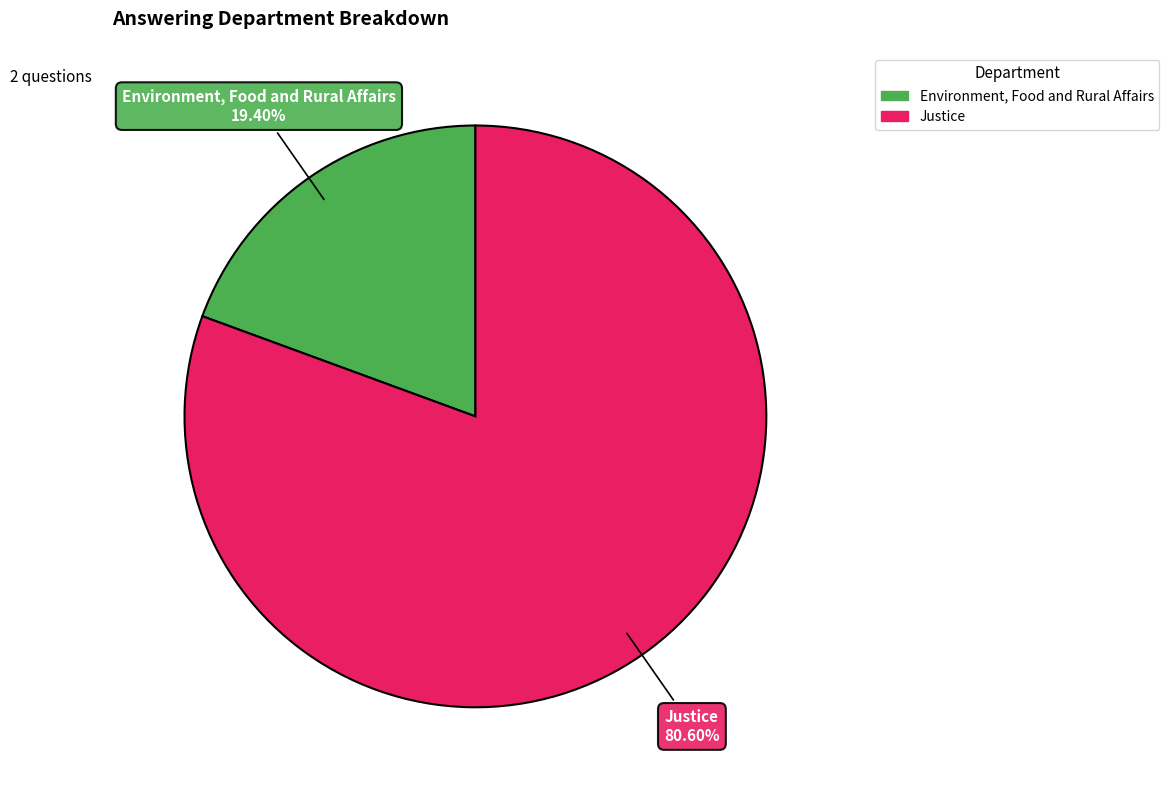

Is the sum of Environment, Food and Rural Affairs and Justice greater than half?

Yes